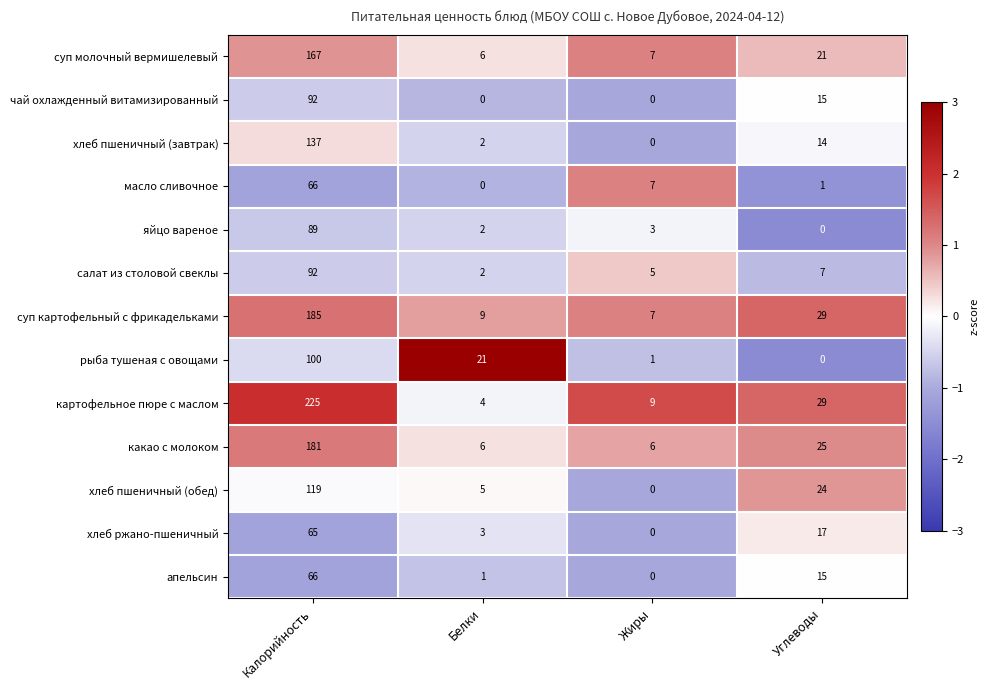

What is the highest value of the хлеб ржано-пшеничный series?

65